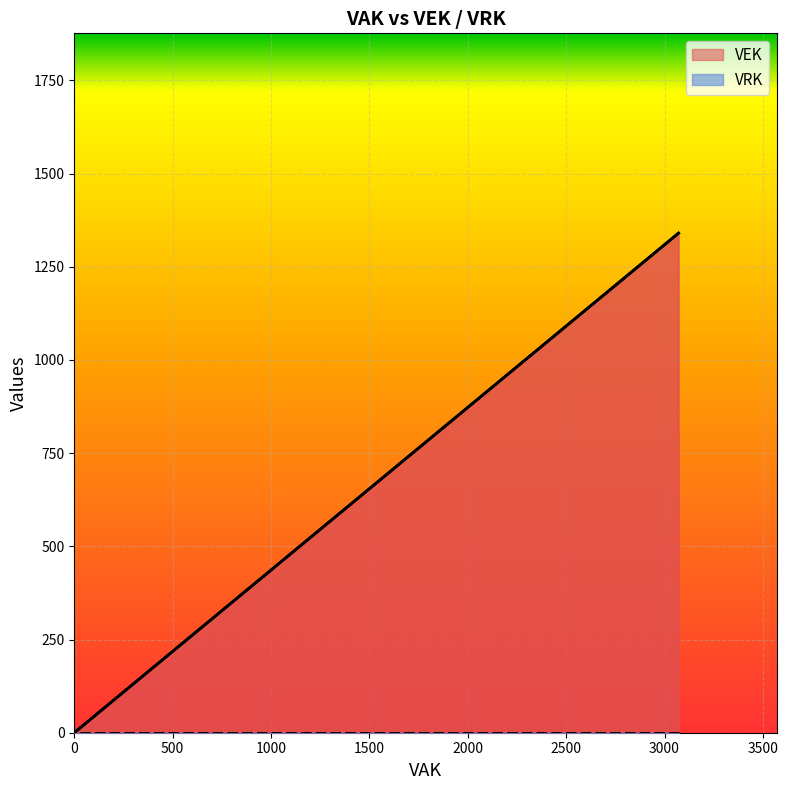

Does the chart display data point markers on the line(s)?

No